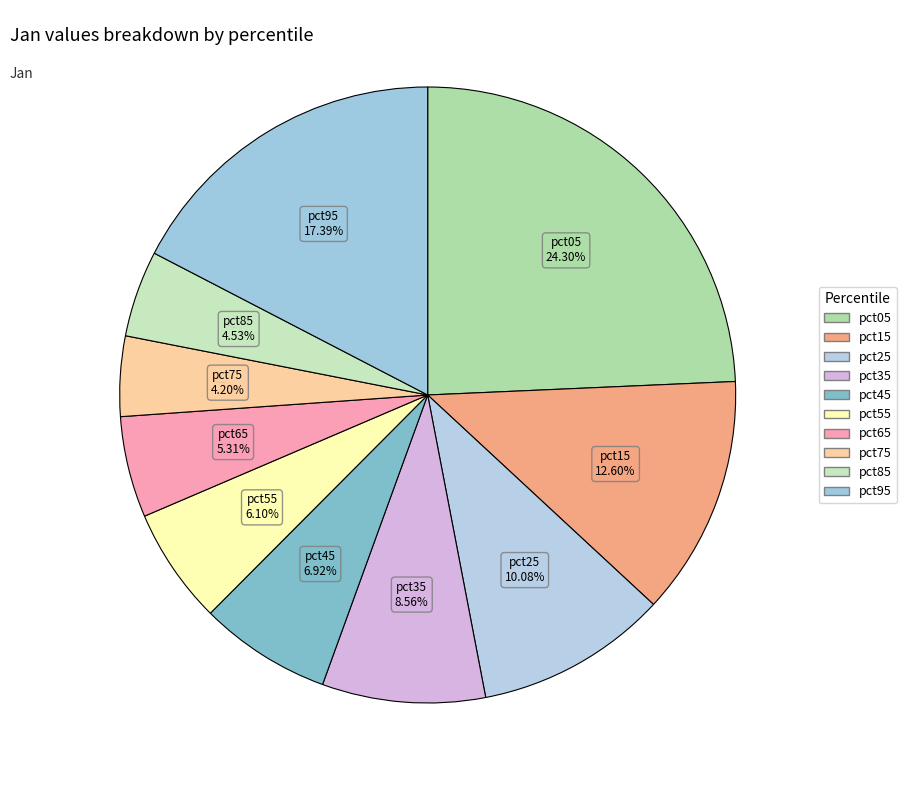

True or false: pct85 accounts for 1% of the total.

False